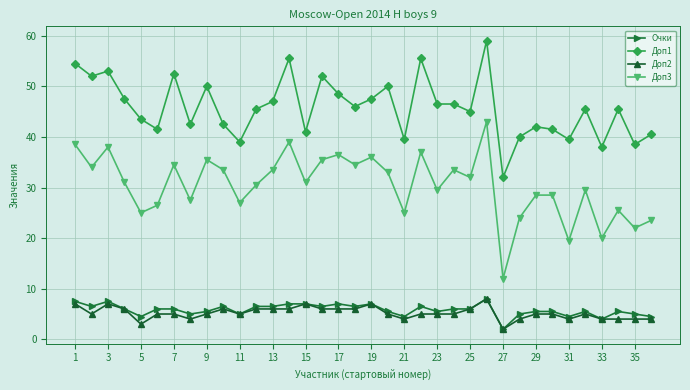

Count the number of data series in this chart.

4